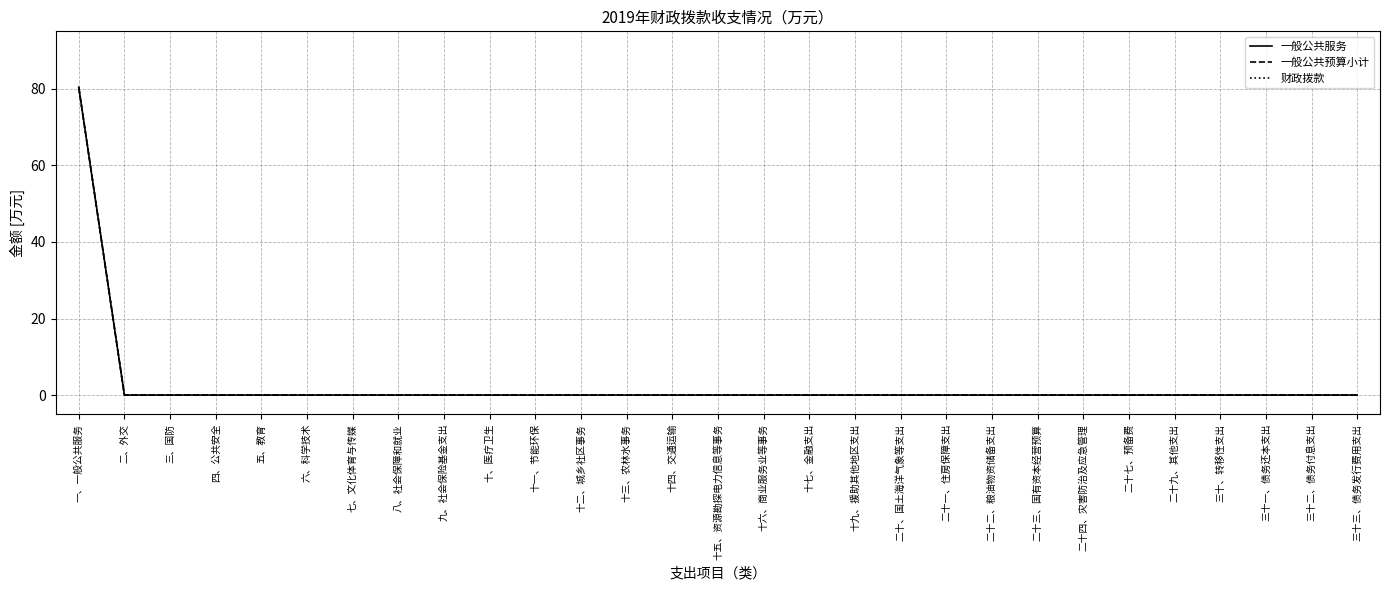

The 一般公共服务 series shows 0.0 at 十一、节能环保. True or false?

True